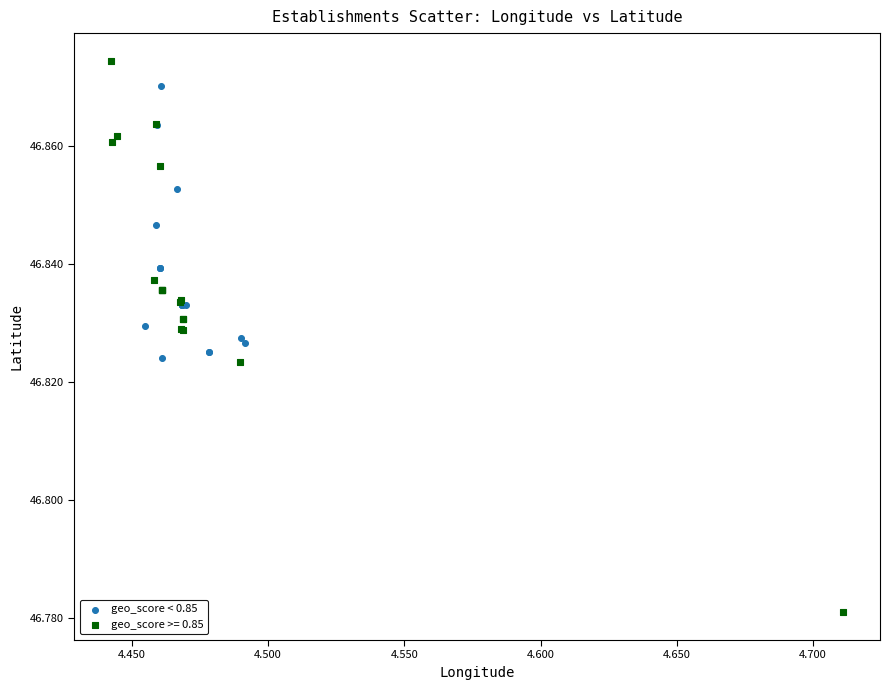

Which series has the widest spread of Y values?

geo_score >= 0.85